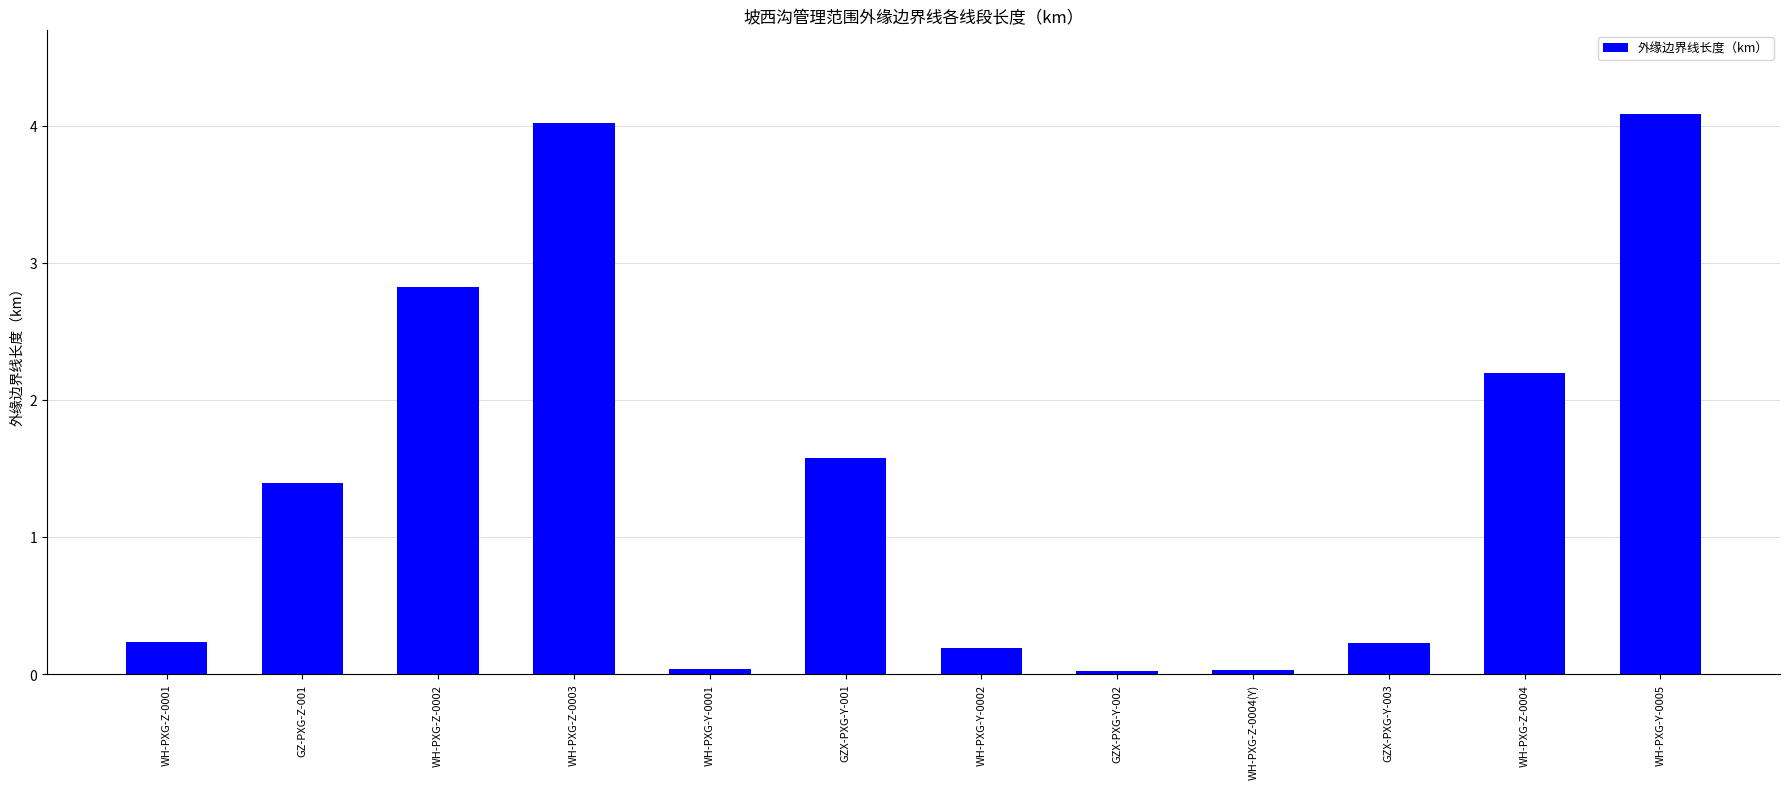

What is the change in value from WH-PXG-Z-0001 to GZX-PXG-Y-001?

+1.3